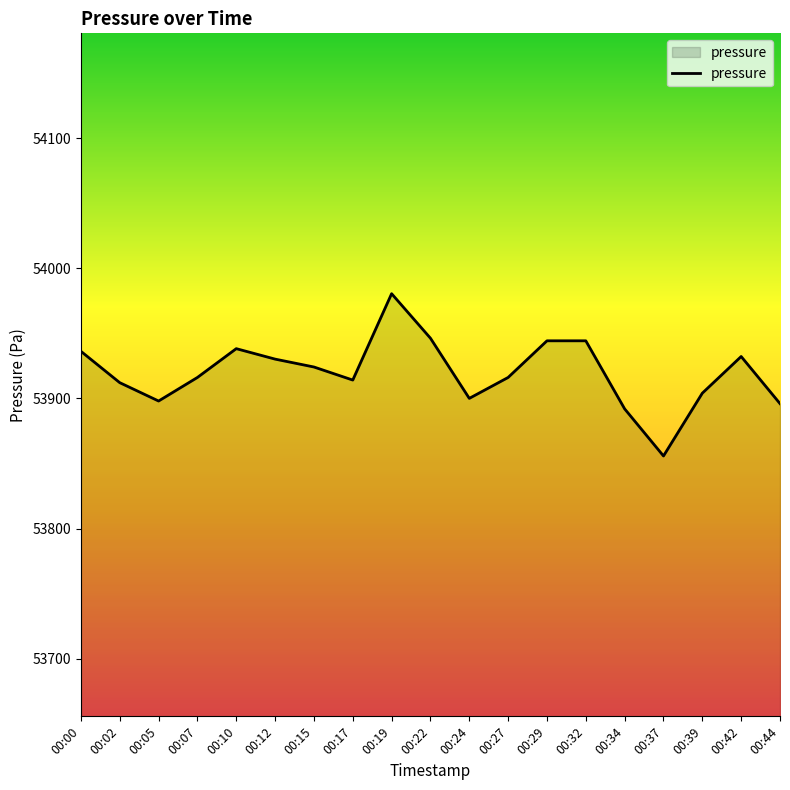

At which category does the chart reach its minimum across all series?

00:37